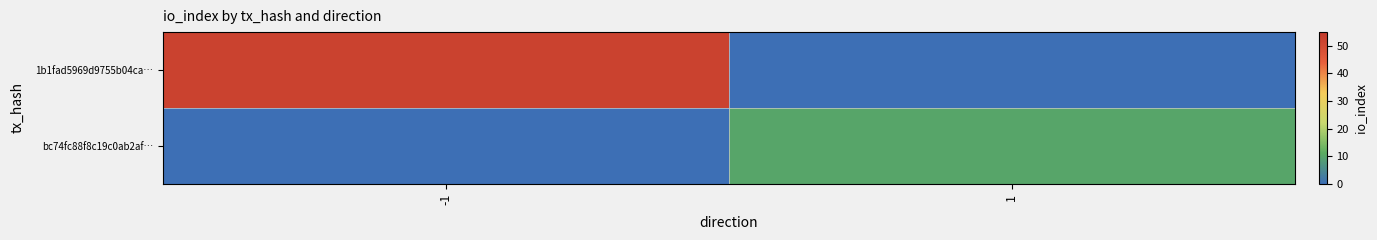

Rank the series by their average value, from highest to lowest.

1b1fad5969d9755b04ca…, bc74fc88f8c19c0ab2af…